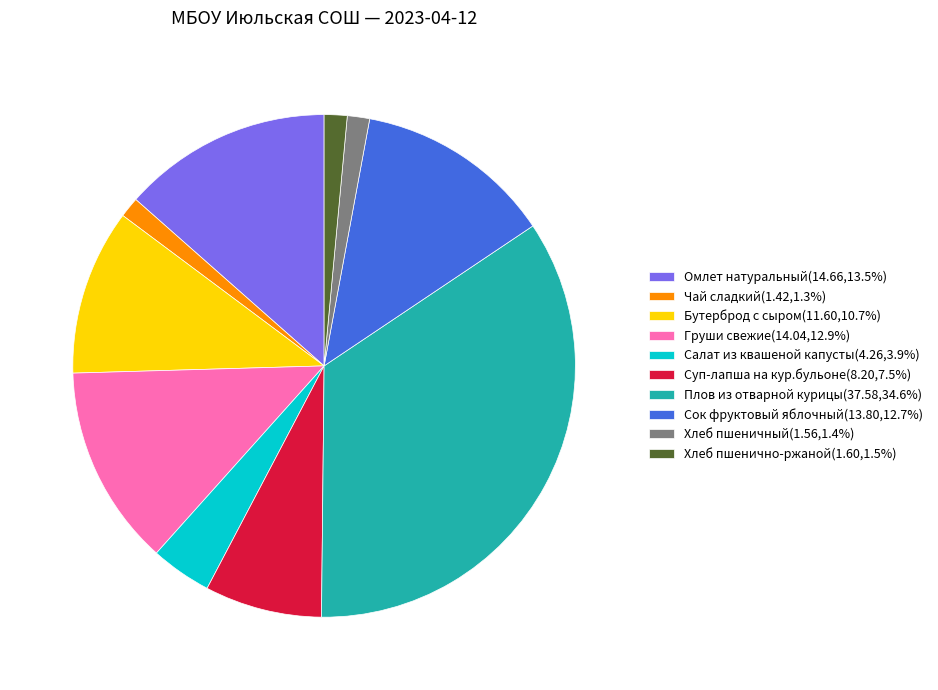

Approximately how many times larger is the value at Бутерброд с сыром(11.60,10.7%) compared to Хлеб пшенично-ржаной(1.60,1.5%)?

7.2